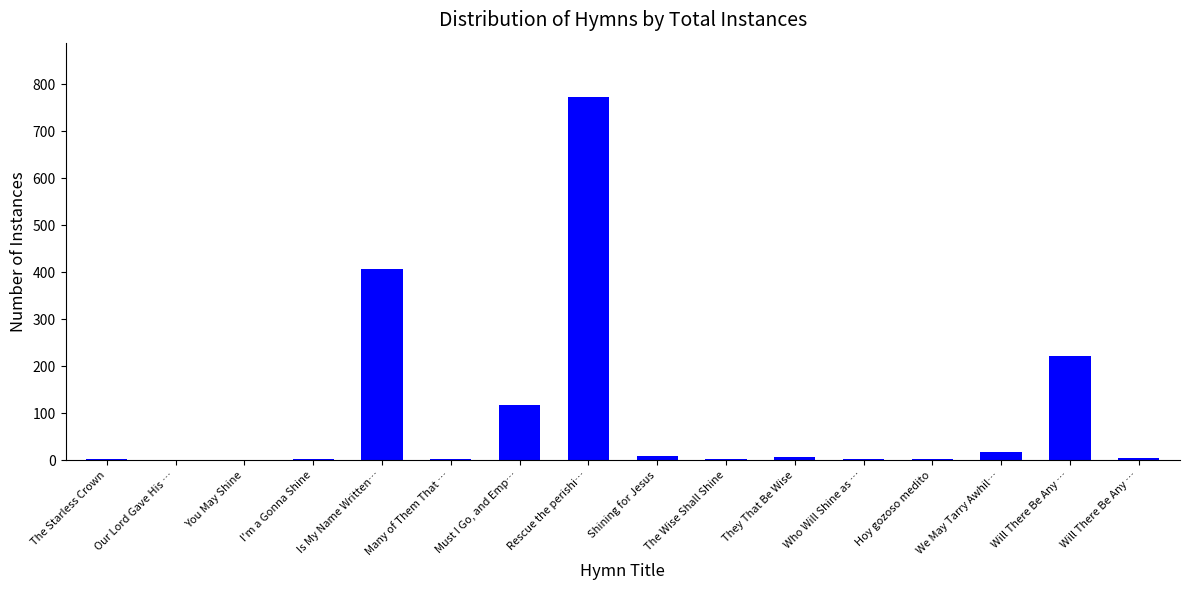

How many distinct data groups are displayed?

1